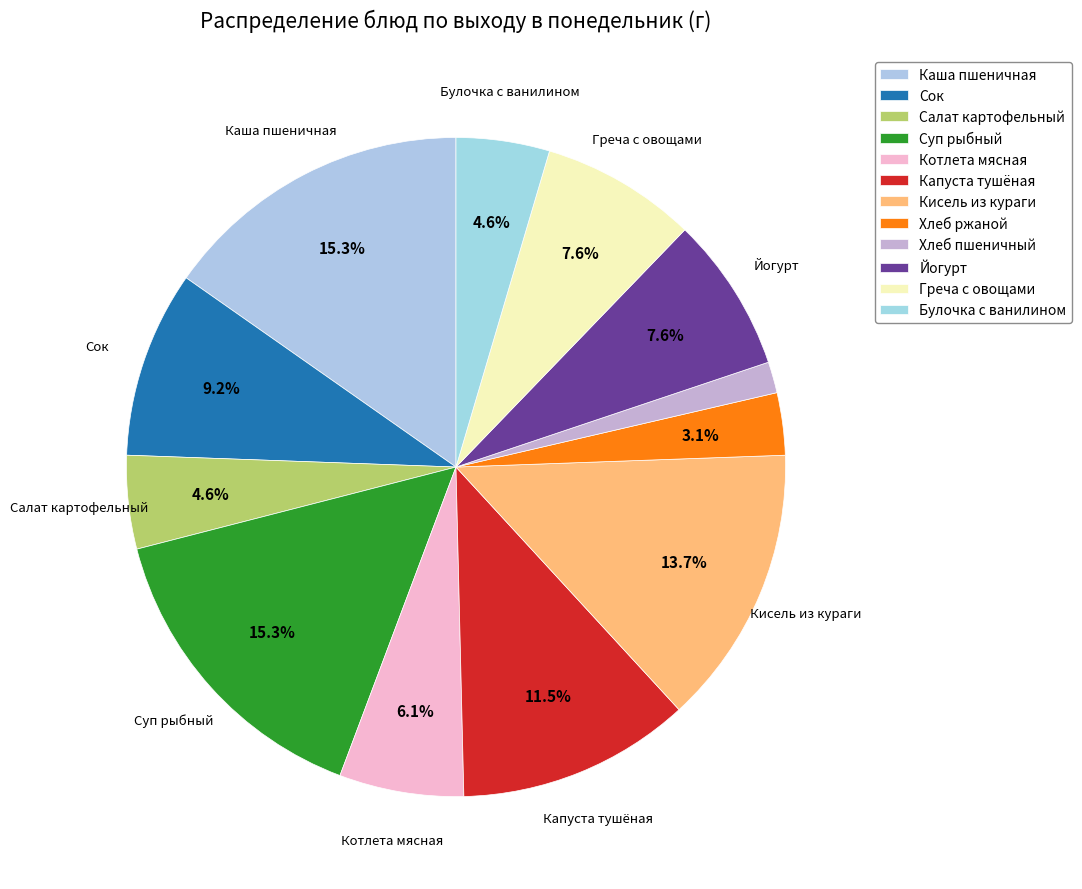

How many slices are in this pie chart?

12